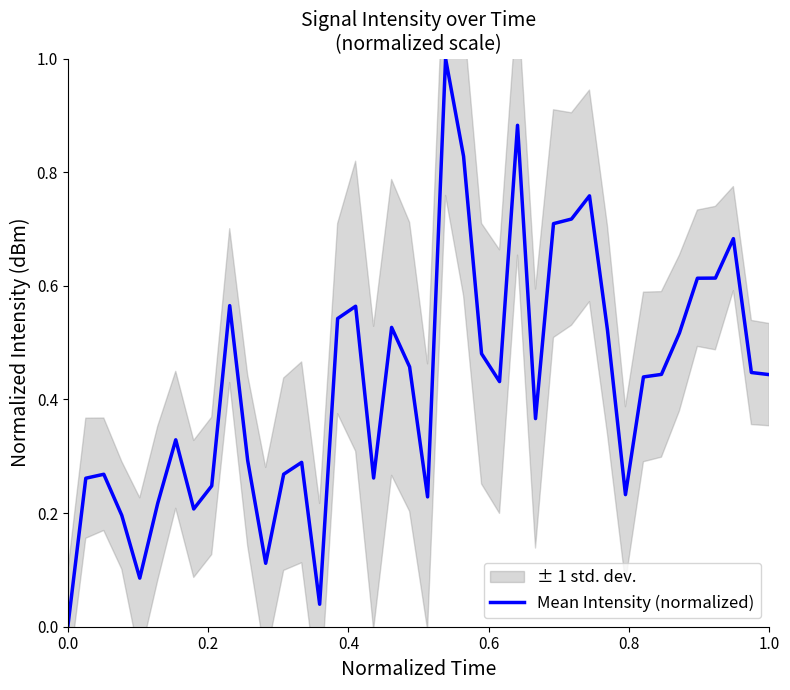

The chart shows a value of 0.0 at 0.0. True or false?

True